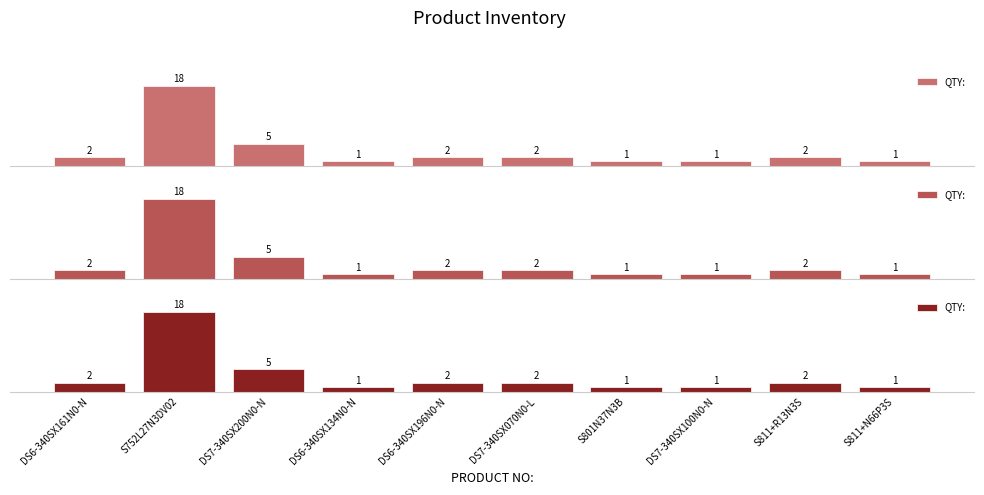

Reading left to right, extract all data points from this chart.

DS6-340SX161N0-N=2	S752L27N3DV02=18	DS7-340SX200N0-N=5	DS6-340SX134N0-N=1	DS6-340SX196N0-N=2	DS7-340SX070N0-L=2	S801N37N3B=1	DS7-340SX100N0-N=1	S811+R13N3S=2	S811+N66P3S=1